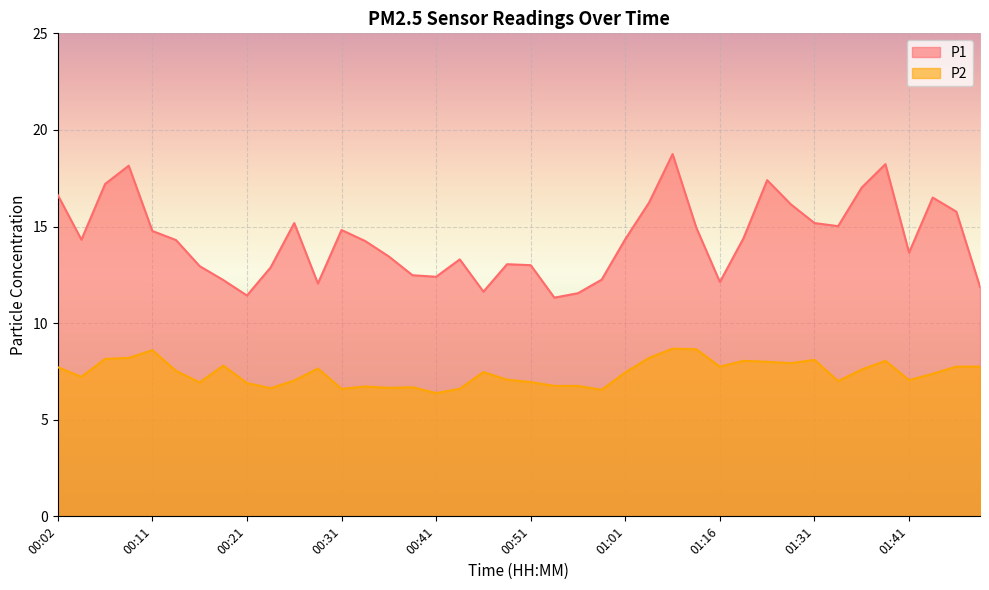

Where does the P1 series first go above 14?

00:02